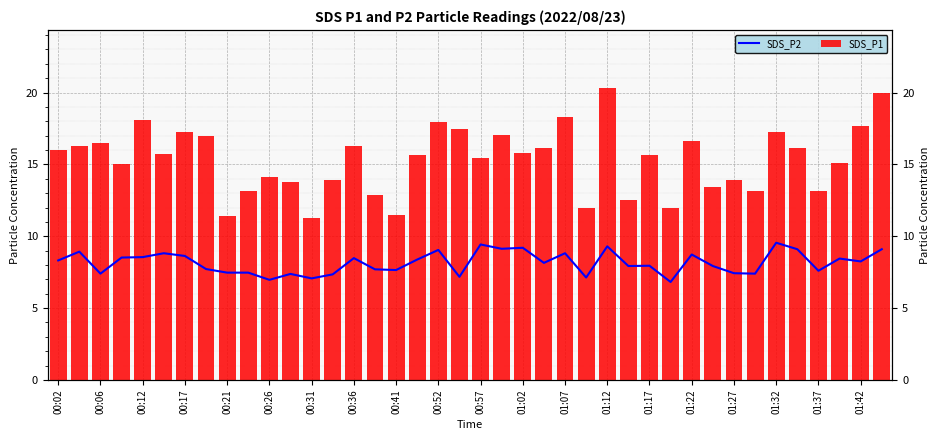

The SDS_P1 series shows 6.0 at 00:36. True or false?

False